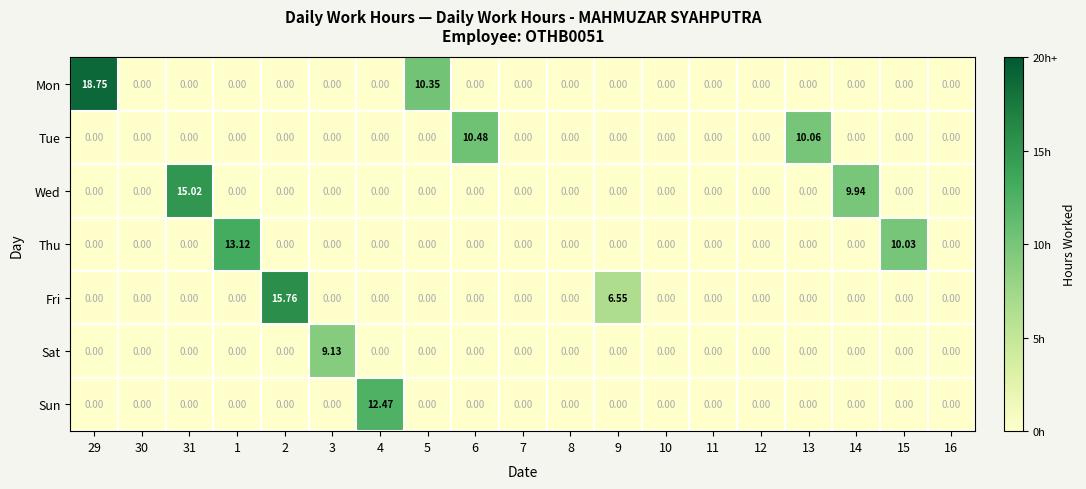

Which series has the largest total across all categories?

Mon